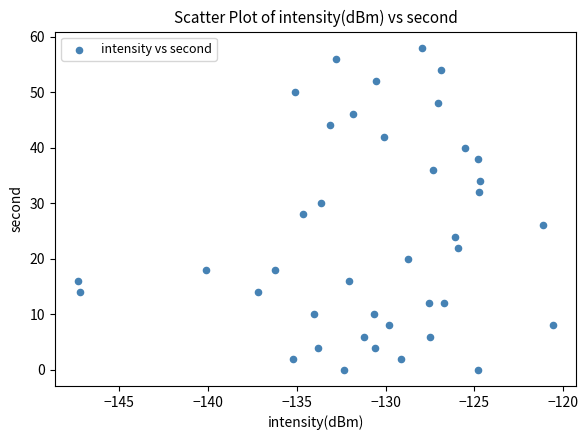

What is the range of Y values (max minus min)?

58